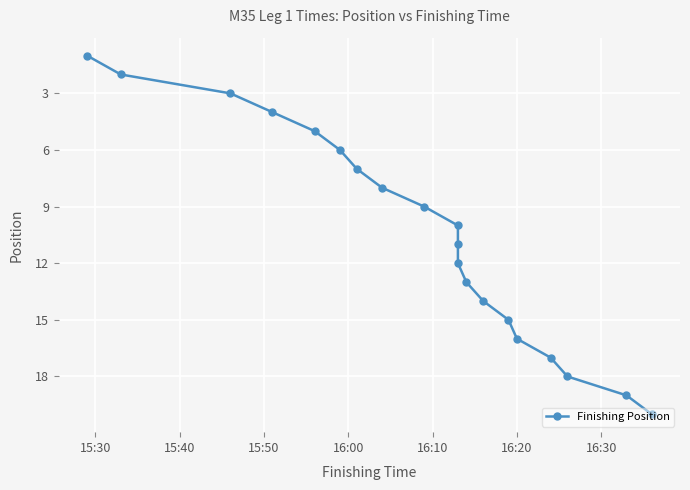

What is the label of the 19th point from the right?

15:30